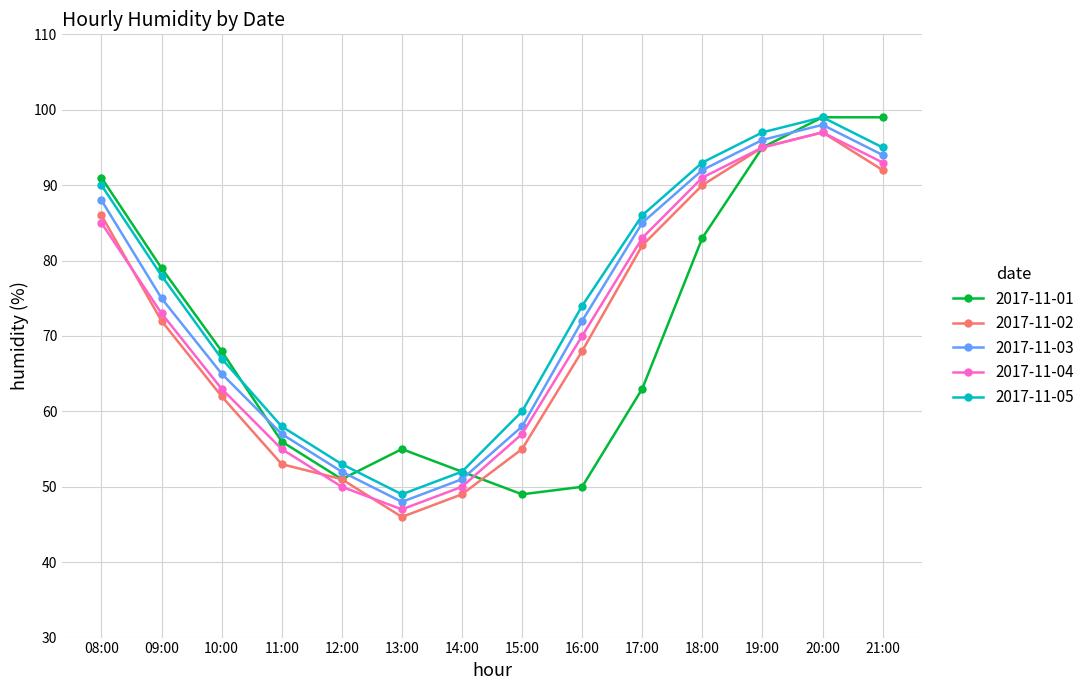

Reading left to right, transcribe all the data shown in this chart.

2017-11-01: 91	79	68	56	51	55	52	49	50	63	83	95	99	99
2017-11-02: 86	72	62	53	51	46	49	55	68	82	90	95	97	92
2017-11-03: 88	75	65	57	52	48	51	58	72	85	92	96	98	94
2017-11-04: 85	73	63	55	50	47	50	57	70	83	91	95	97	93
2017-11-05: 90	78	67	58	53	49	52	60	74	86	93	97	99	95